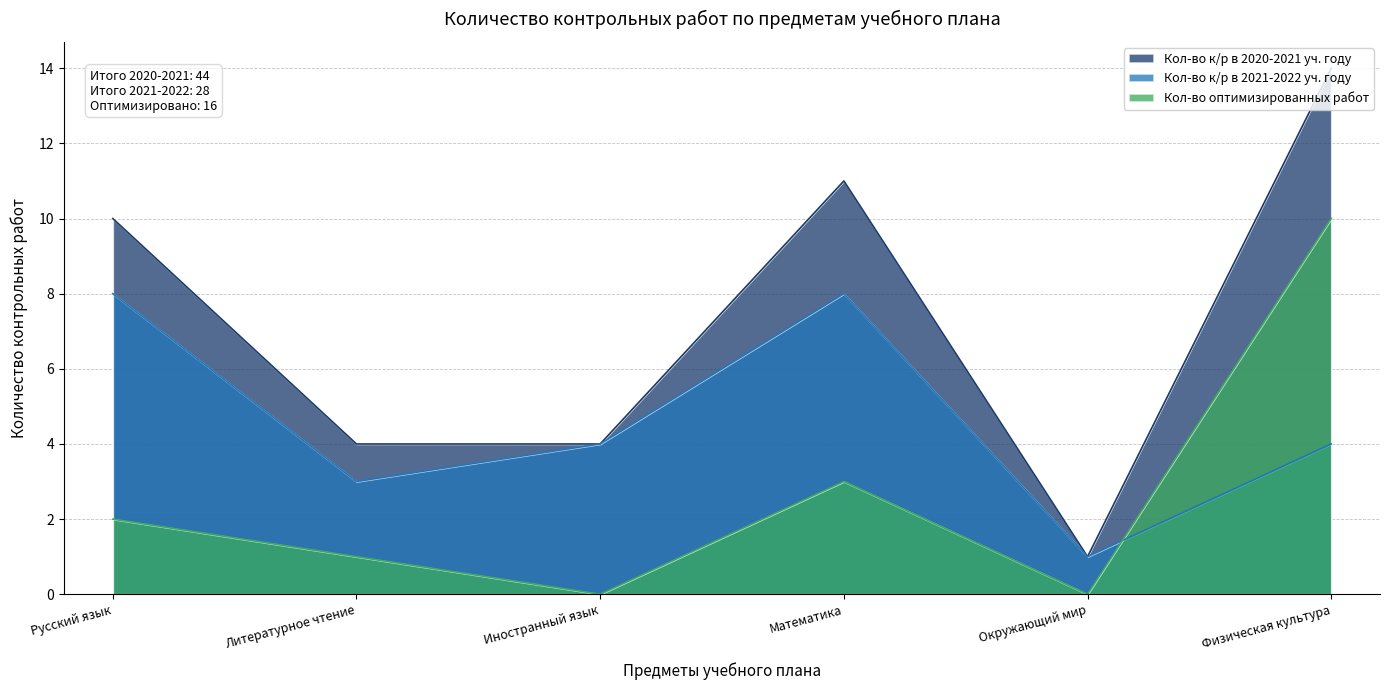

Where is Кол-во к/р в 2020-2021 уч. году nearest to the value 7?

Русский язык